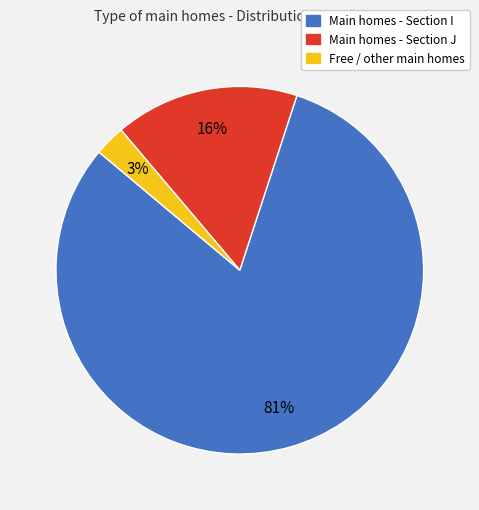

What percentage is the Free / other main homes slice, to the nearest percent?

3%